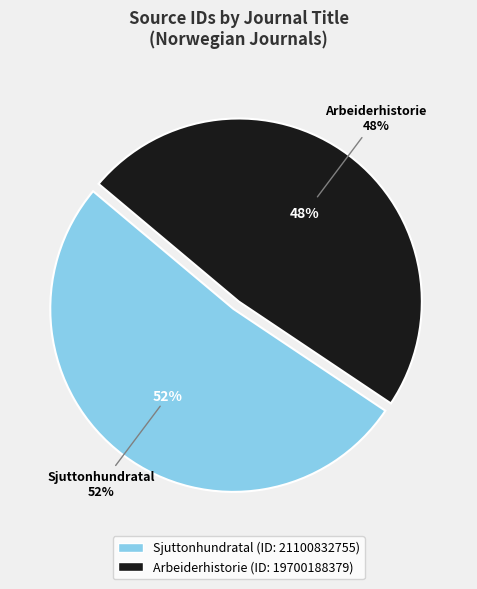

What percentage is the Arbeiderhistorie slice, to the nearest percent?

48%